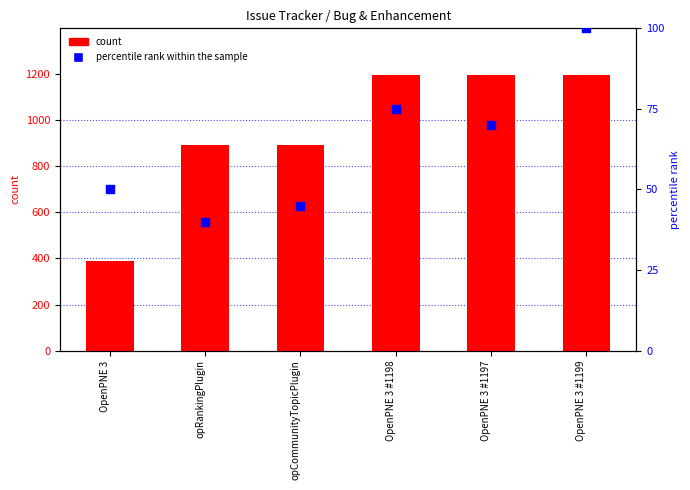

What is the total value across all series at OpenPNE 3 #1199?

1299